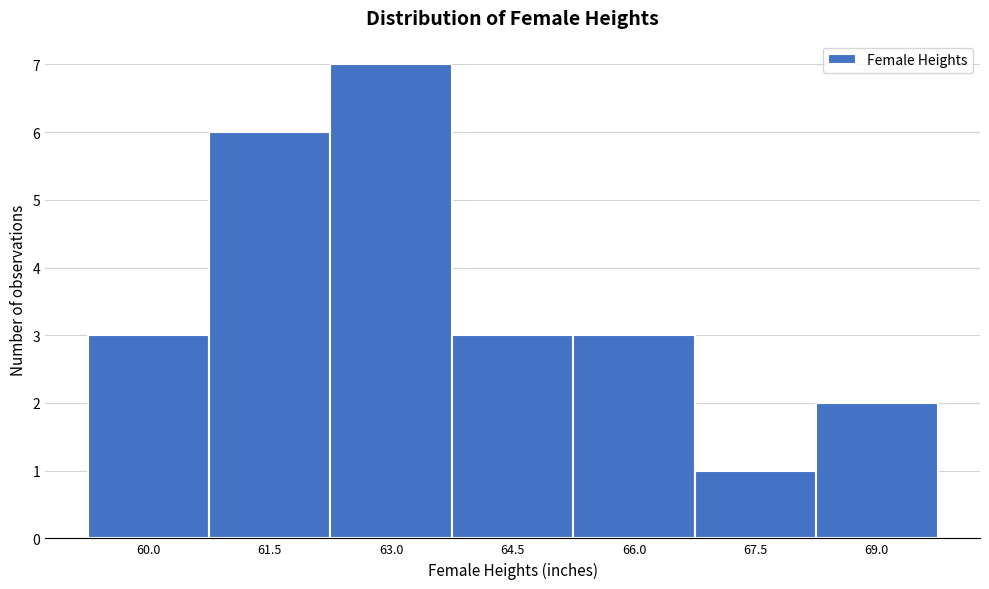

Reading left to right, extract all data points from this chart.

3	6	7	3	3	1	2